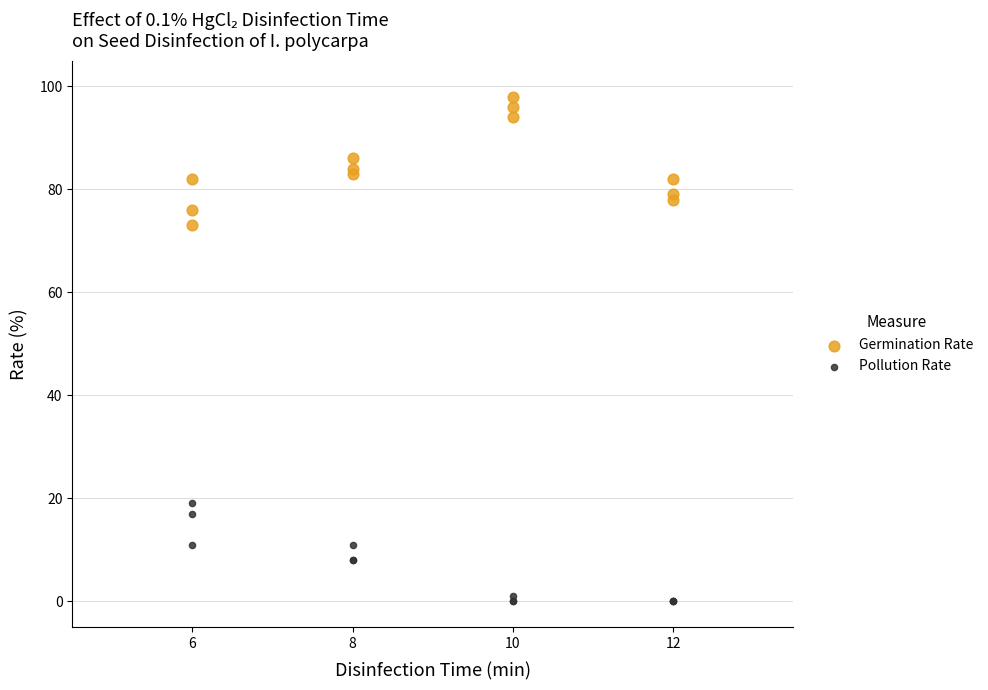

What are all the series names shown in the legend?

Germination Rate, Pollution Rate